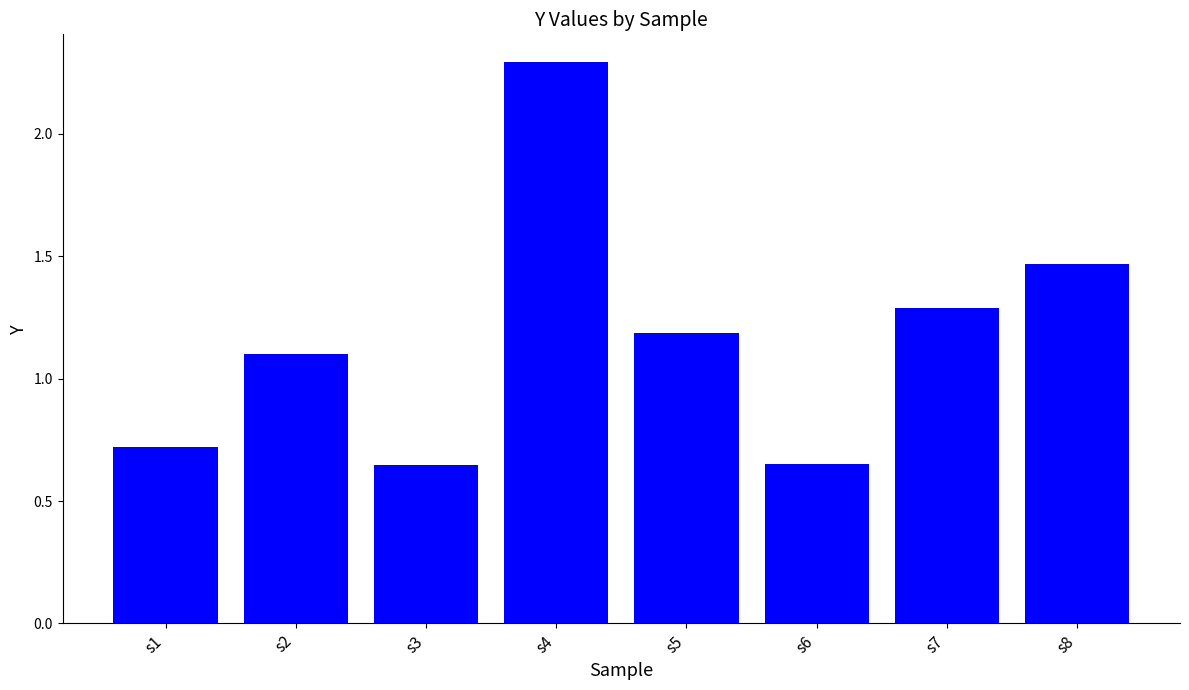

At which category does the chart reach its peak across all series?

s4